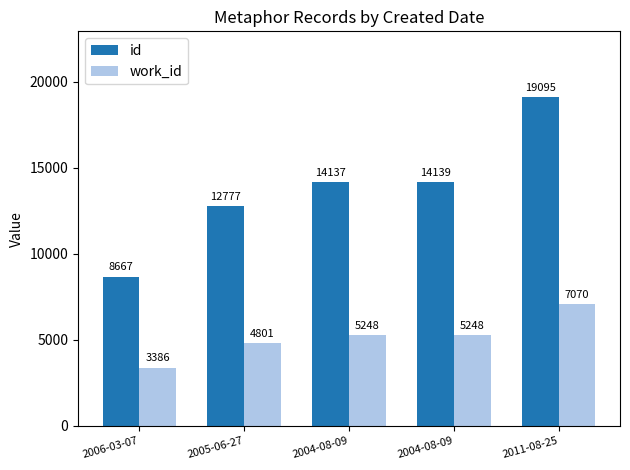

At which label does id reach its minimum?

2006-03-07